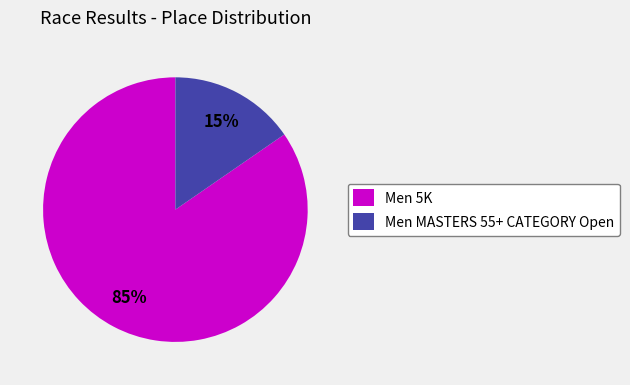

What is the smallest slice in the pie chart?

Men MASTERS 55+ CATEGORY Open